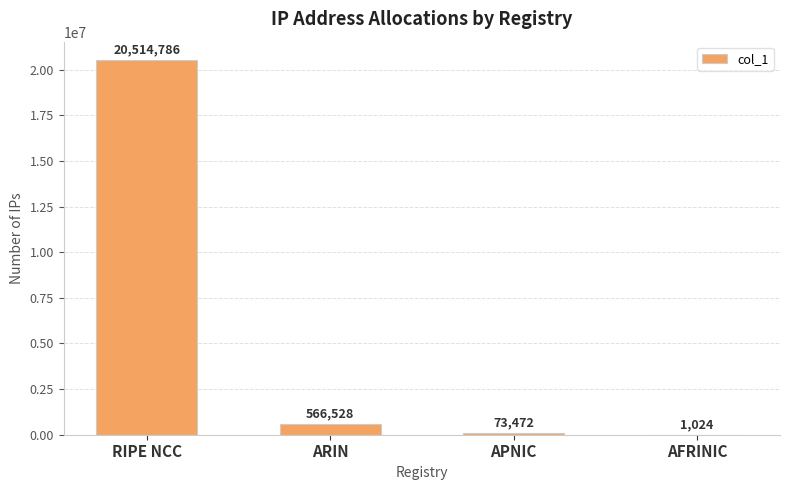

Is it true that the value at ARIN is 566528?

True